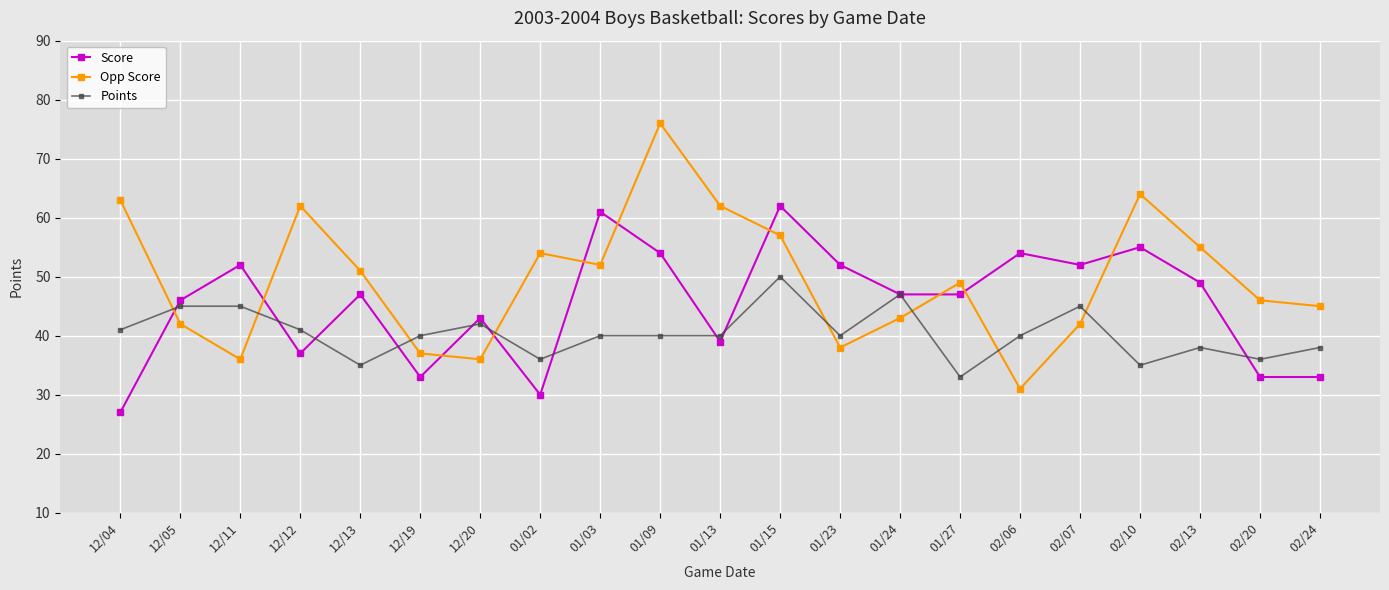

What are all the series names shown in the legend?

Score, Opp Score, Points